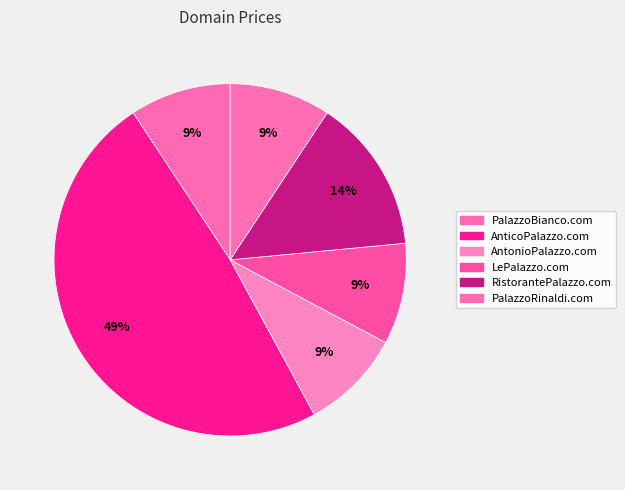

What percentage is the AntonioPalazzo.com slice, to the nearest percent?

9%